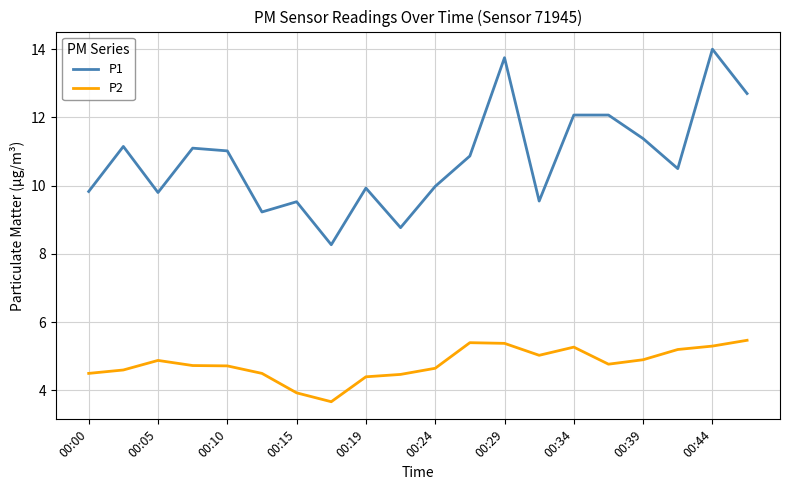

True or false: P2 and P1 cross at least once.

False